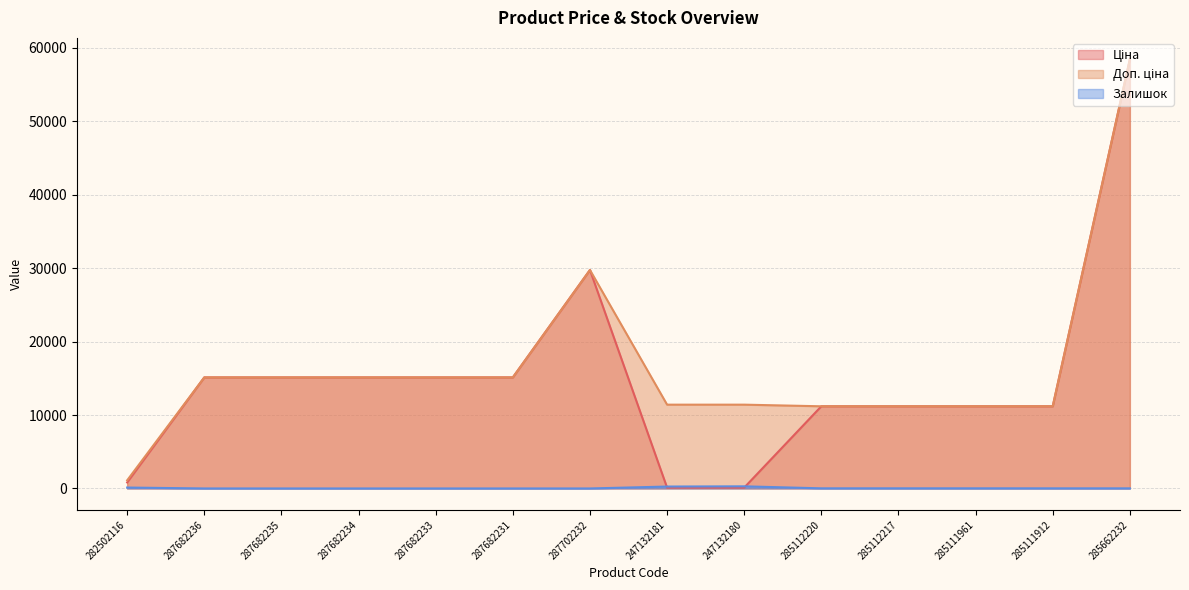

At which category is the sum across all series the highest?

285662232